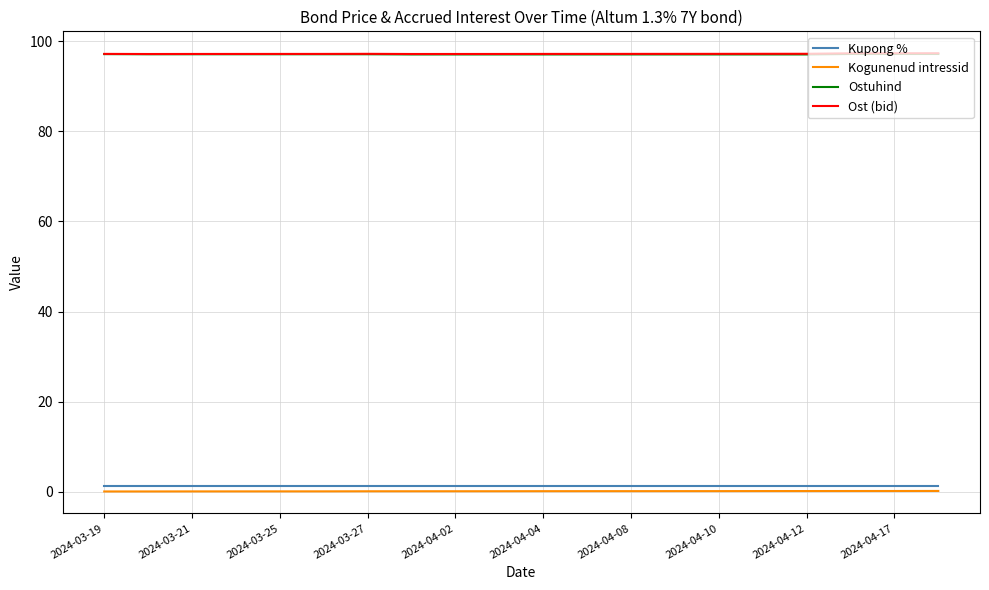

What is the maximum value shown in the chart?

97.4